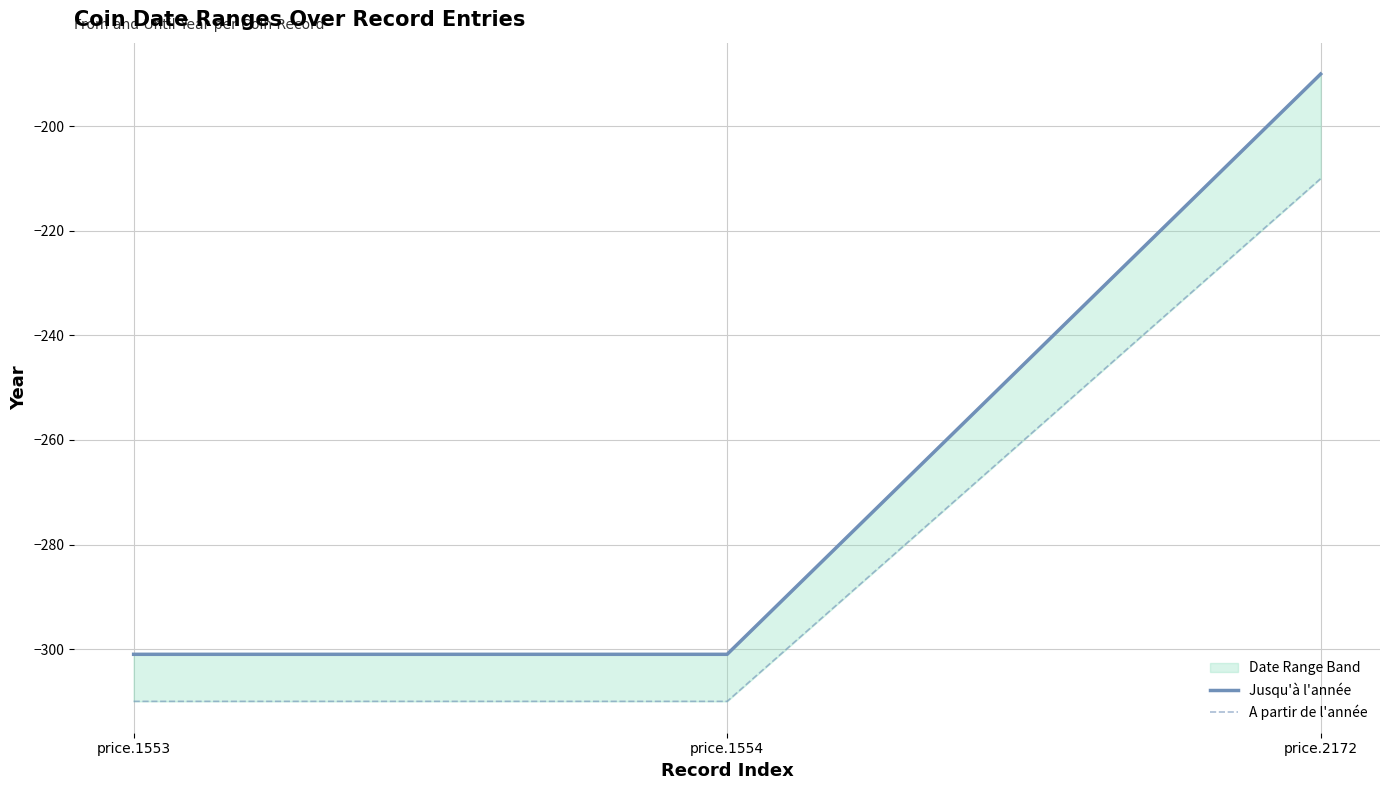

What value does the Jusqu'à l'année series have at price.2172, to the nearest 50?

-200